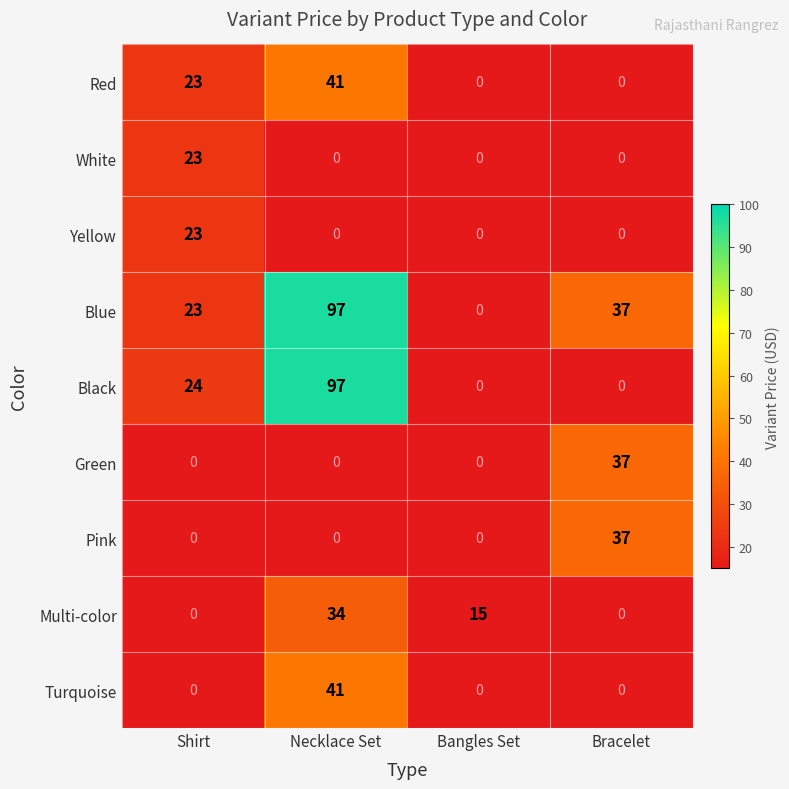

True or false: Blue has a value of 23.0 at Shirt.

True